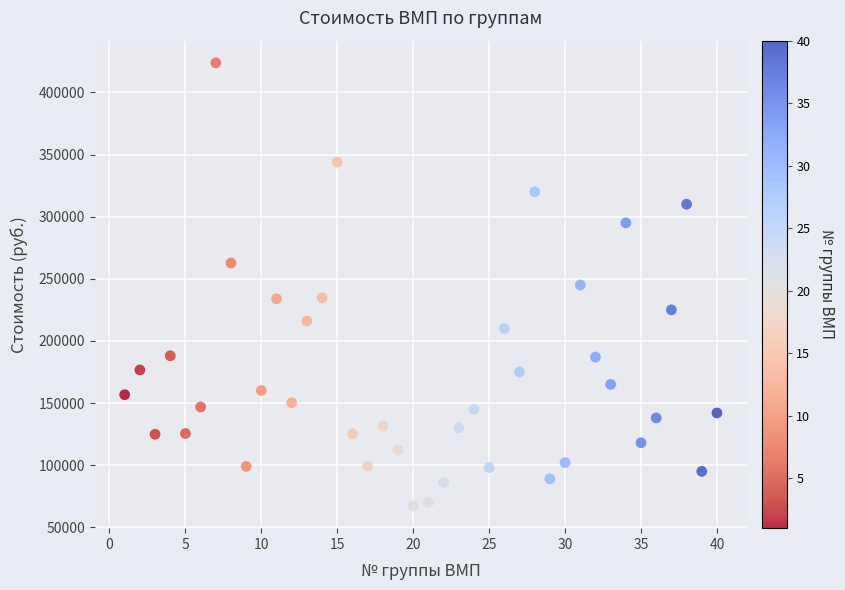

What is the range of Y values (max minus min)?

356701